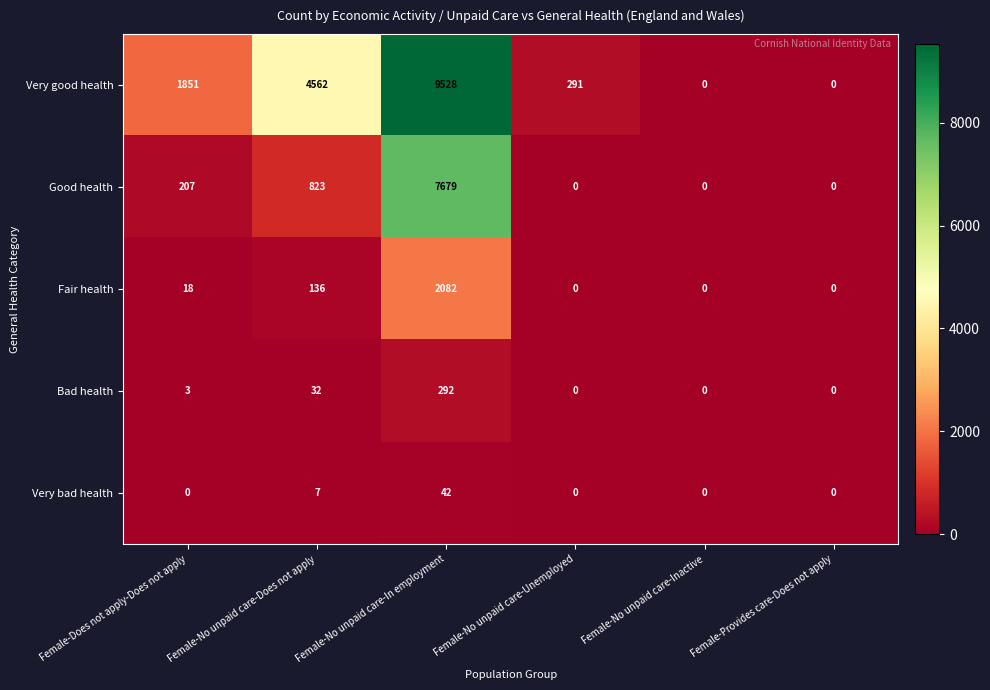

What is the average value of the Very good health series?

2705